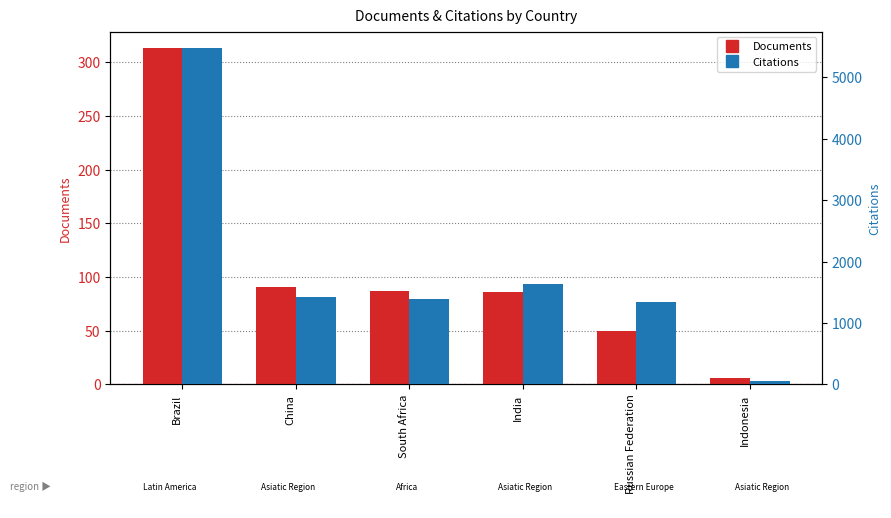

How many groups of bars are there?

6